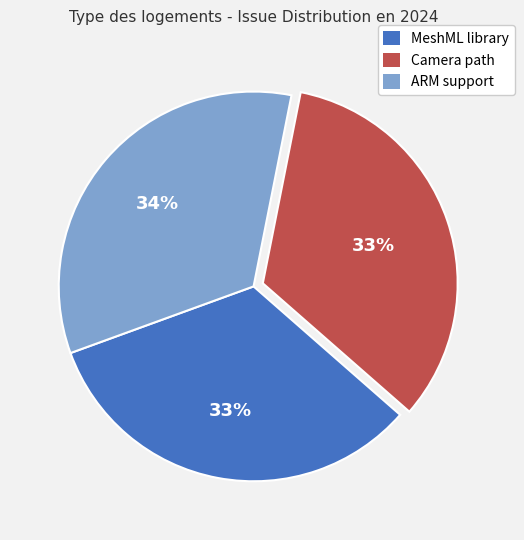

How many slices are in this pie chart?

3